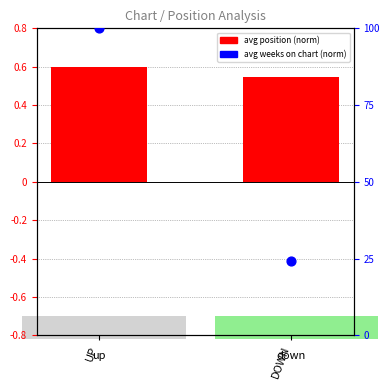

Is the value of avg position (norm) at DOWN greater than the value of avg weeks on chart (norm) at UP?

No